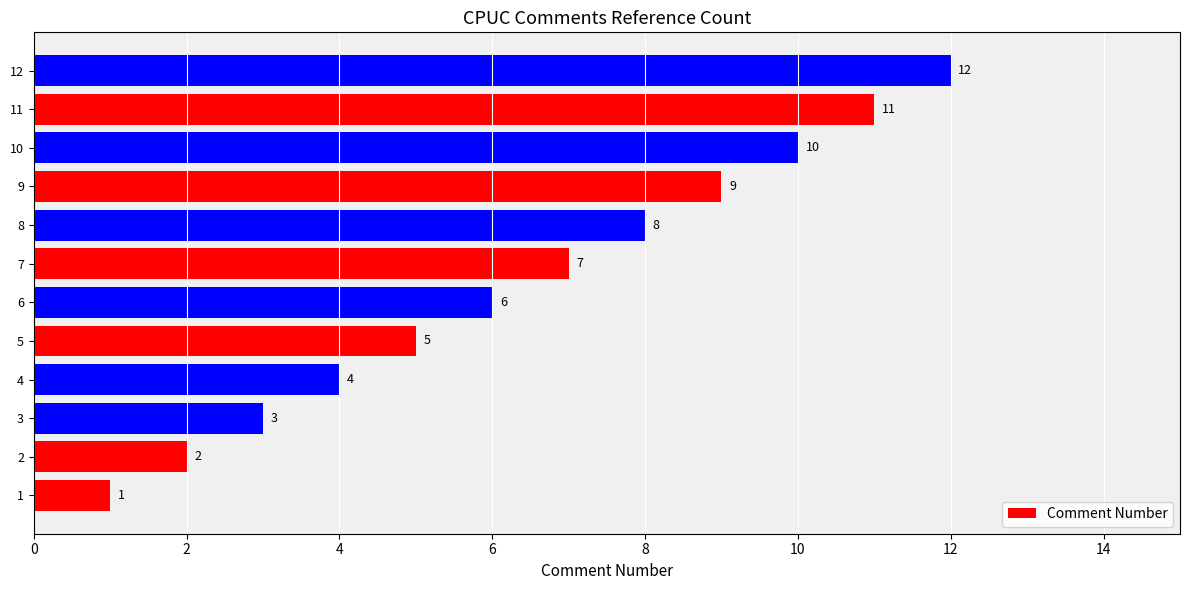

The value at 10 is 17. True or false?

False